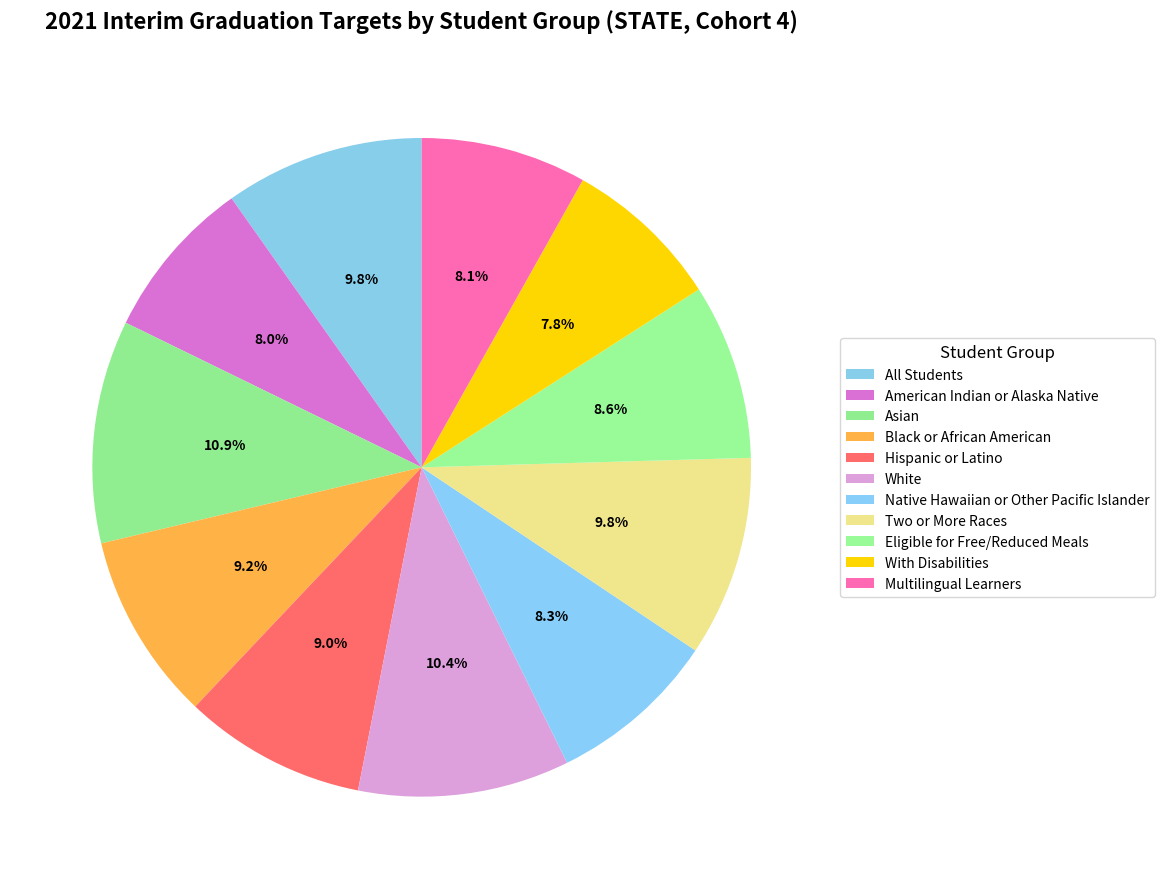

Which slice is the smallest?

With Disabilities